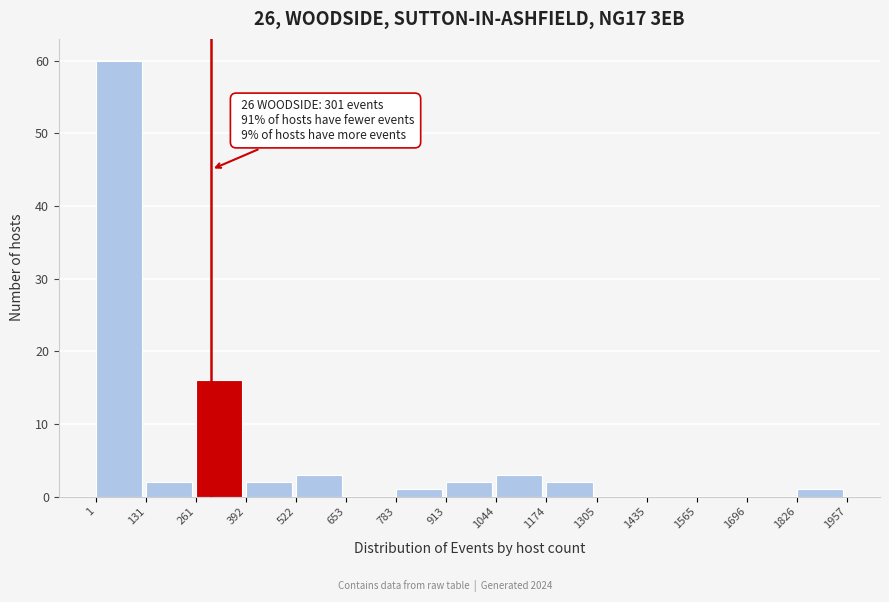

Over which range of the x-axis is the bar tallest?

1 to 131